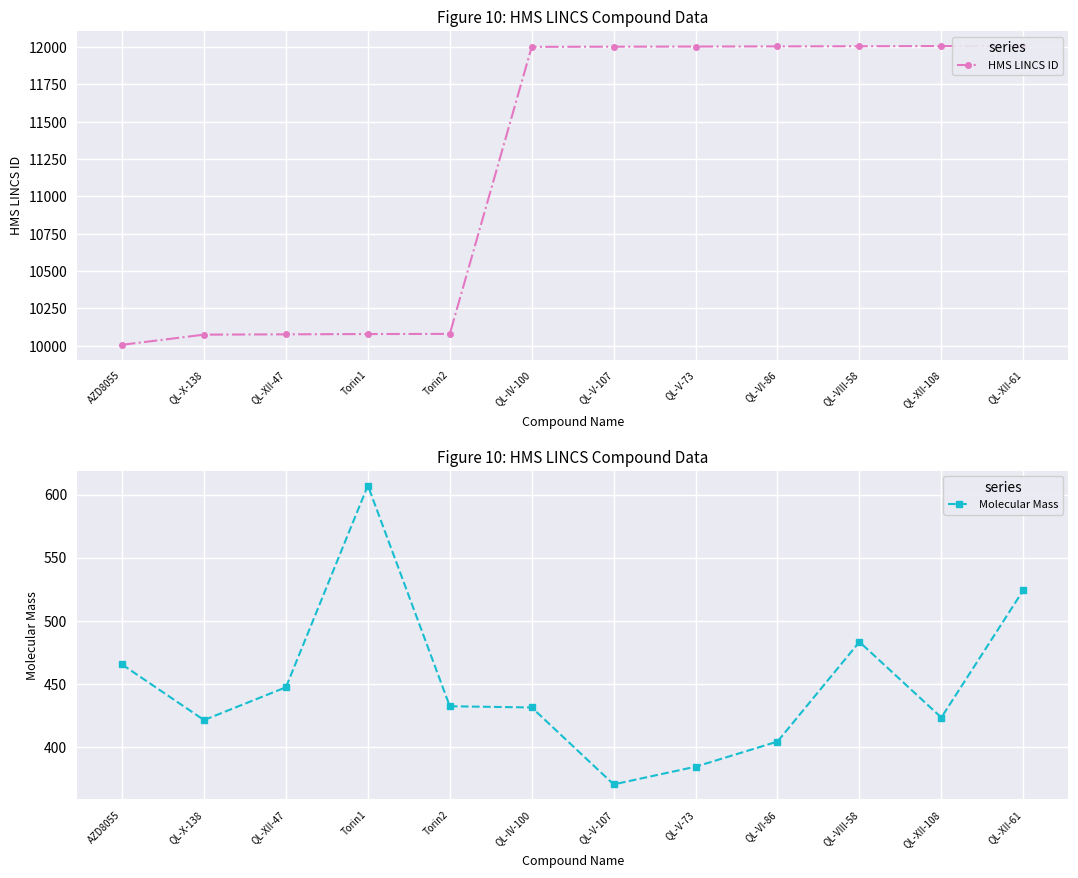

The HMS LINCS ID series shows 12003.0 at QL-V-73. True or false?

True